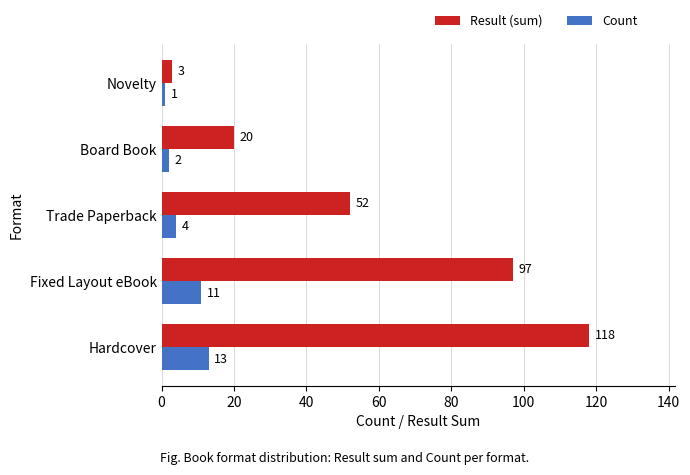

Rank the series by their maximum value, from lowest to highest.

Count, Result (sum)